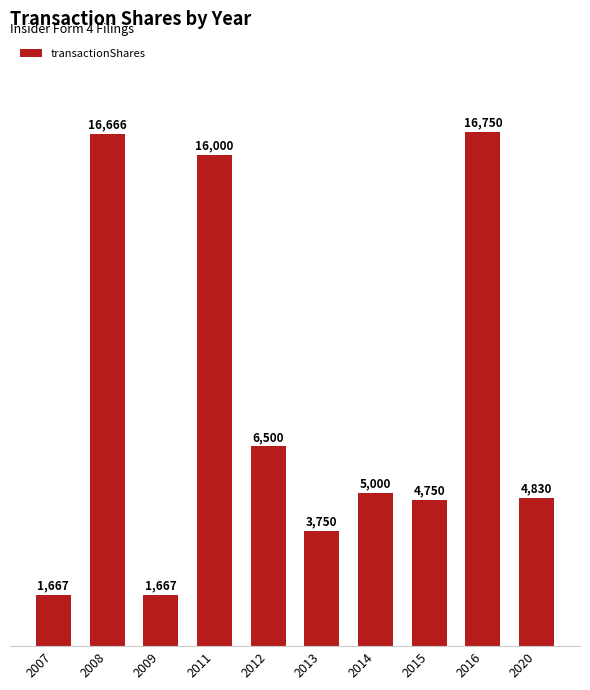

What is the ratio of the value at 2015 to the value at 2008?

0.3